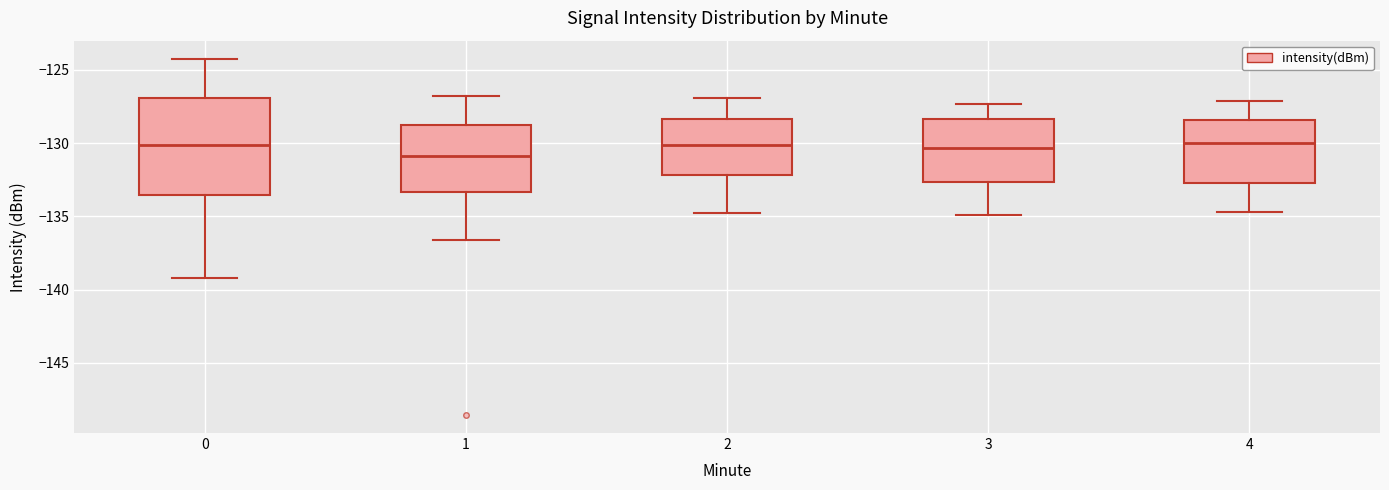

Reading left to right, read every box against the y-axis: the position of its median line, the range the box covers, and the ends of its whiskers. The values are not printed on the chart, so give them approximately, as read against the axis.

0: median -130.0, box -133.5 to -127.0, whiskers -139.0 to -124.0
1: median -131.0, box -133.5 to -128.5, whiskers -136.5 to -127.0
2: median -130.0, box -132.0 to -128.5, whiskers -135.0 to -127.0
3: median -130.5, box -132.5 to -128.5, whiskers -135.0 to -127.5
4: median -130.0, box -132.5 to -128.5, whiskers -134.5 to -127.0